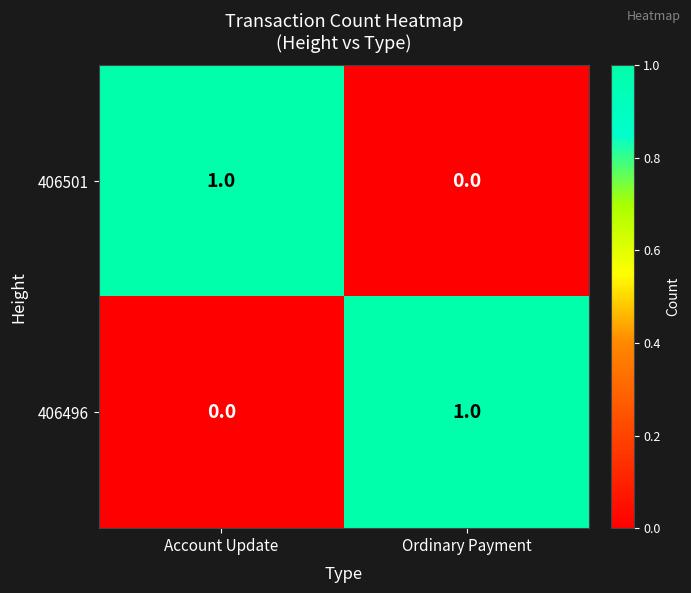

Which category has the lowest value in the 406501 series?

Ordinary Payment